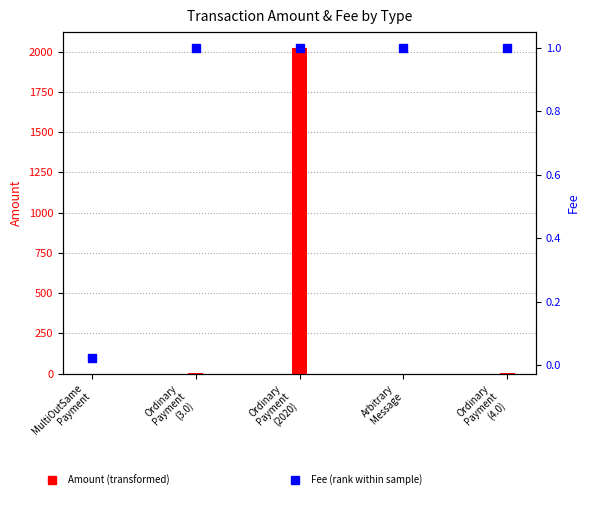

Which series reaches the maximum Y coordinate?

Amount